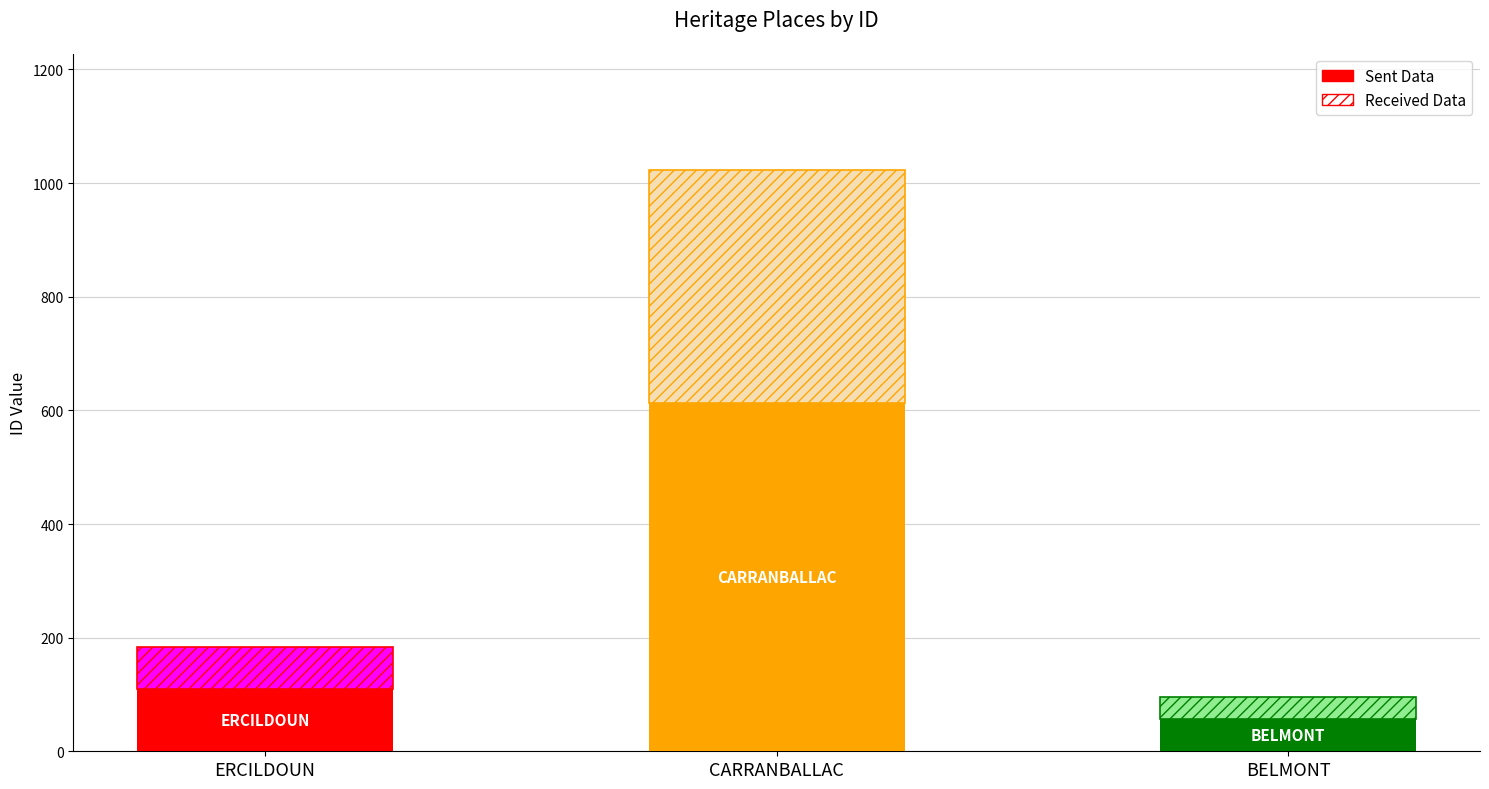

Which label corresponds to the smallest value in the chart?

BELMONT